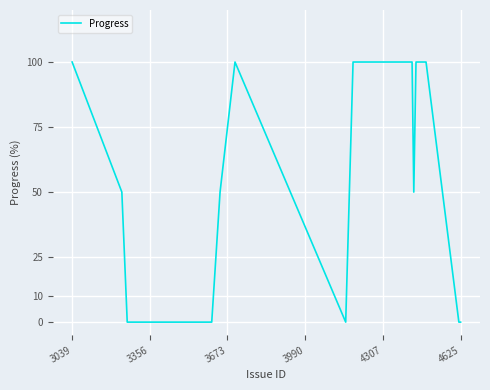

What is the difference between the maximum and minimum values?

100